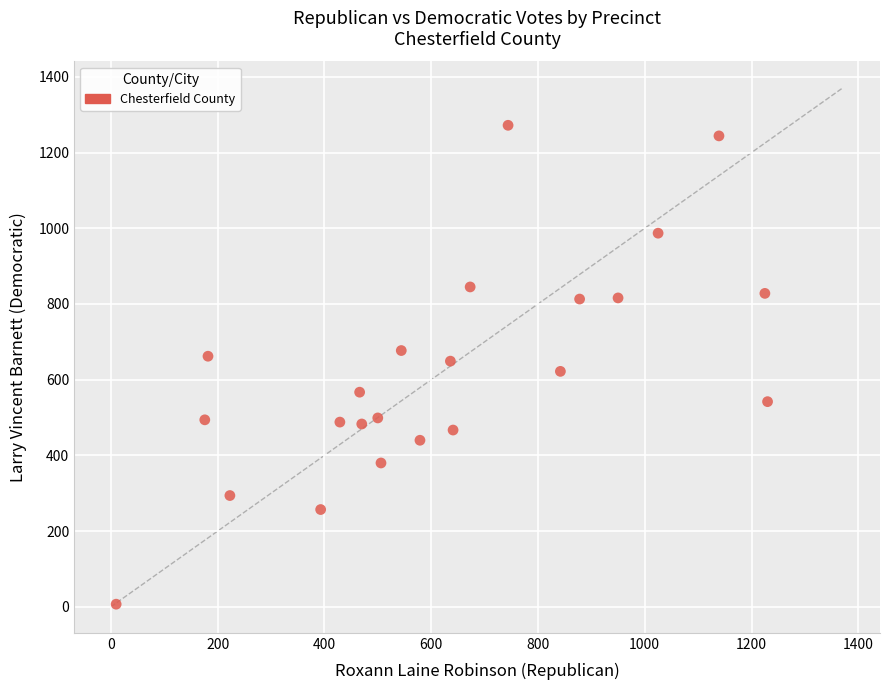

What is the range of Y values (max minus min)?

1265